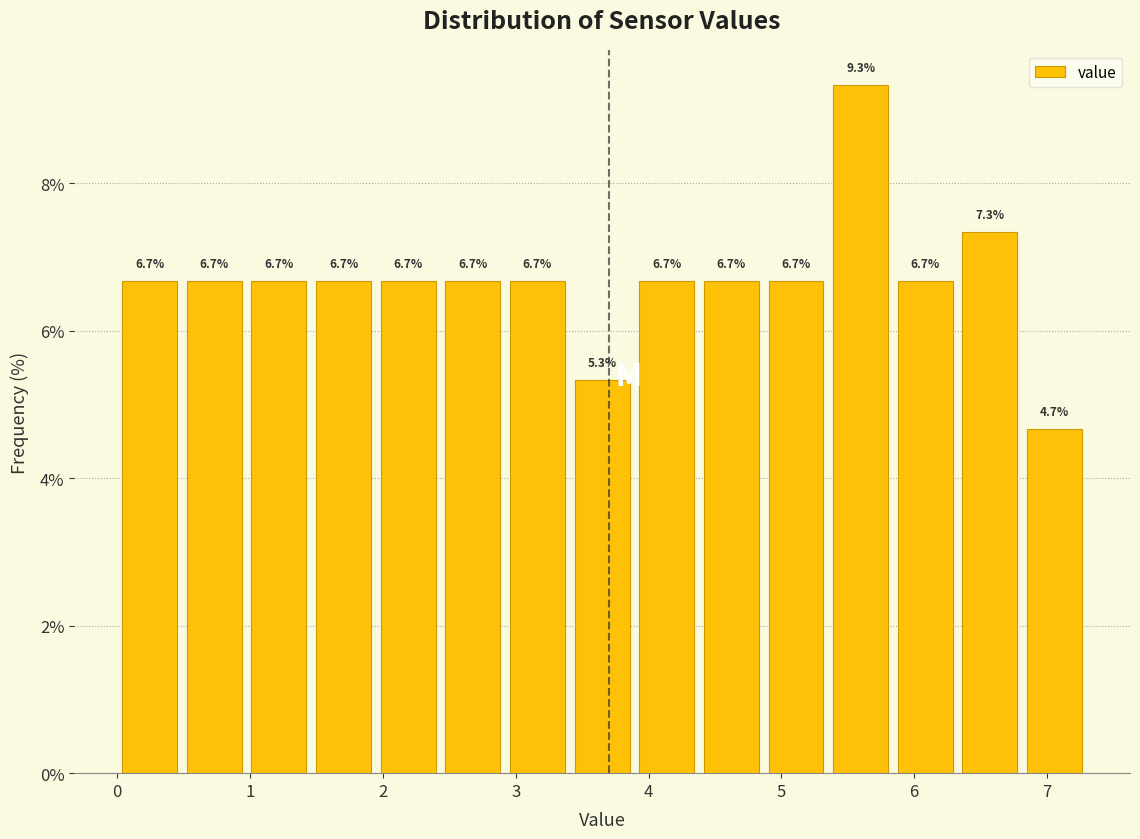

Reading left to right, list every bar in this chart as the range it spans on the x-axis followed by its height. The bar edges are not printed on the chart, so give them approximately, as read against the axis.

0.0 to 0.5: 6.7
0.5 to 1.0: 6.7
1.0 to 1.5: 6.7
1.5 to 1.9: 6.7
1.9 to 2.4: 6.7
2.4 to 2.9: 6.7
2.9 to 3.4: 6.7
3.4 to 3.9: 5.3
3.9 to 4.4: 6.7
4.4 to 4.9: 6.7
4.9 to 5.4: 6.7
5.4 to 5.8: 9.3
5.8 to 6.3: 6.7
6.3 to 6.8: 7.3
6.8 to 7.3: 4.7